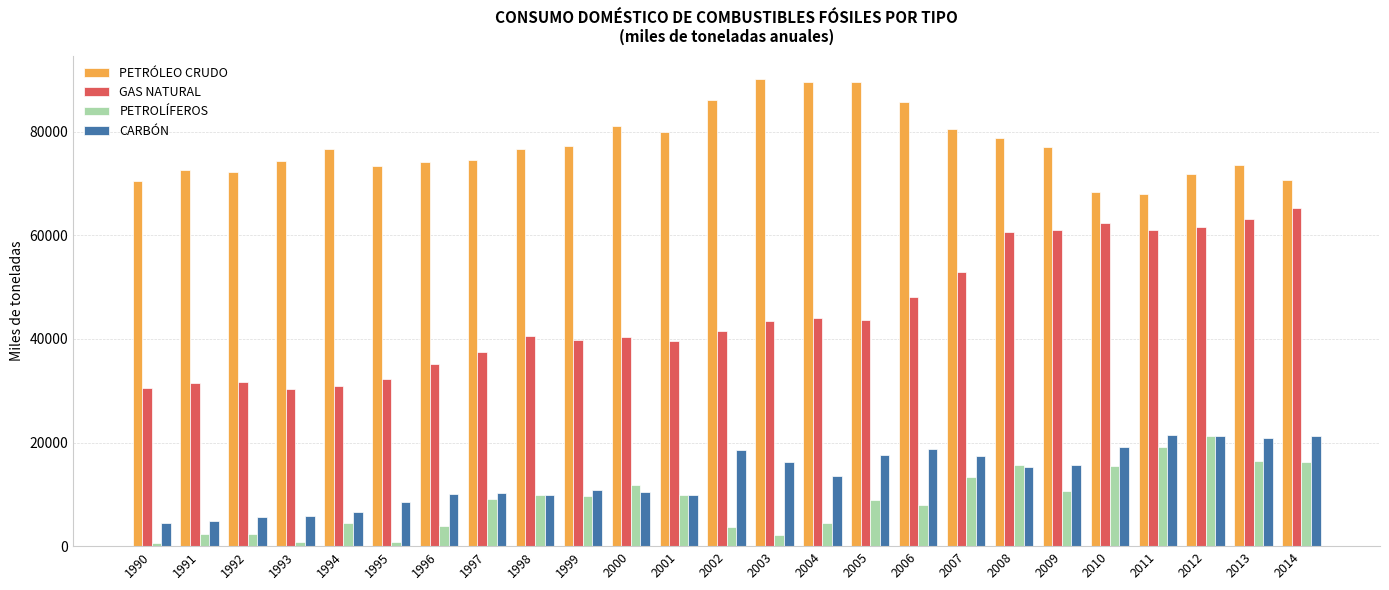

What is the difference between the second highest and minimum values in the PETRÓLEO CRUDO series?

21595.0